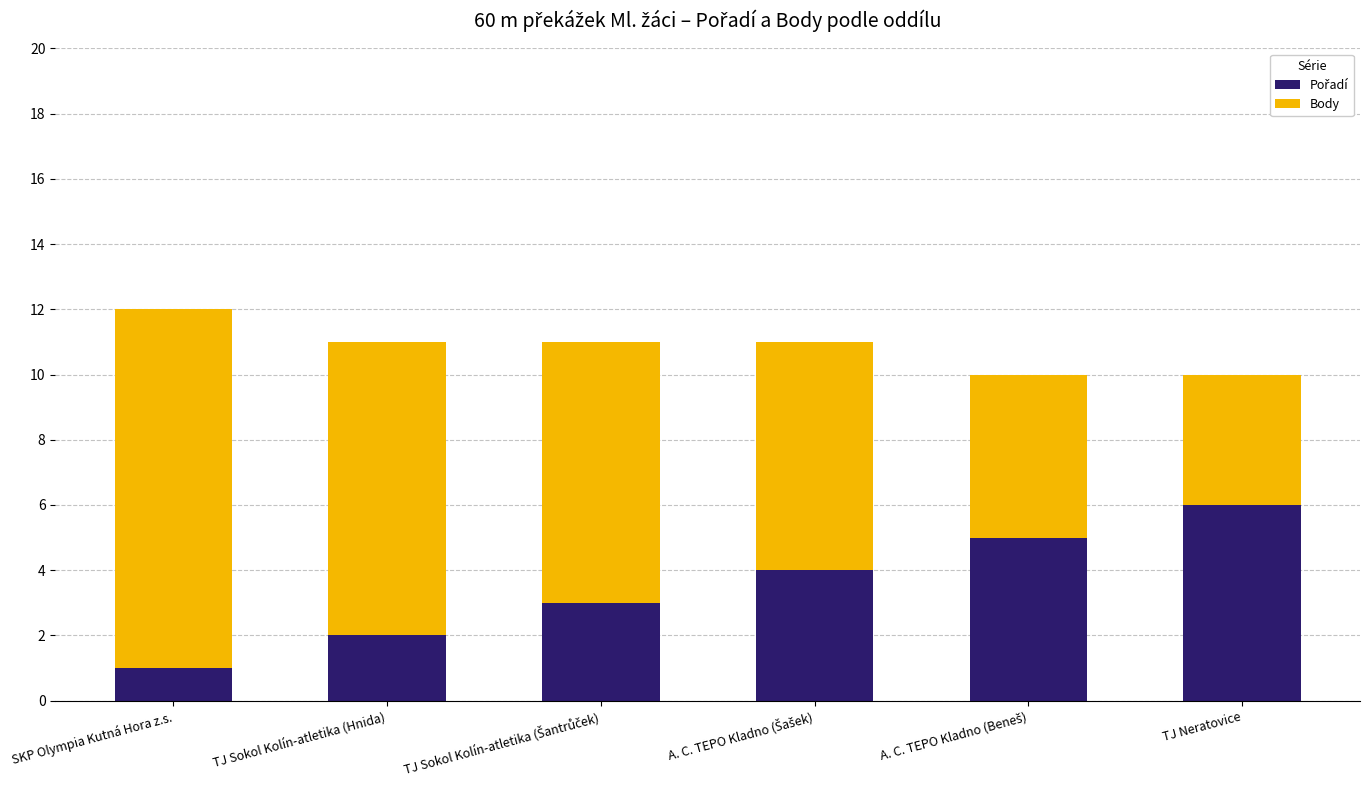

At which category is the sum across all series the highest?

SKP Olympia Kutná Hora z.s.